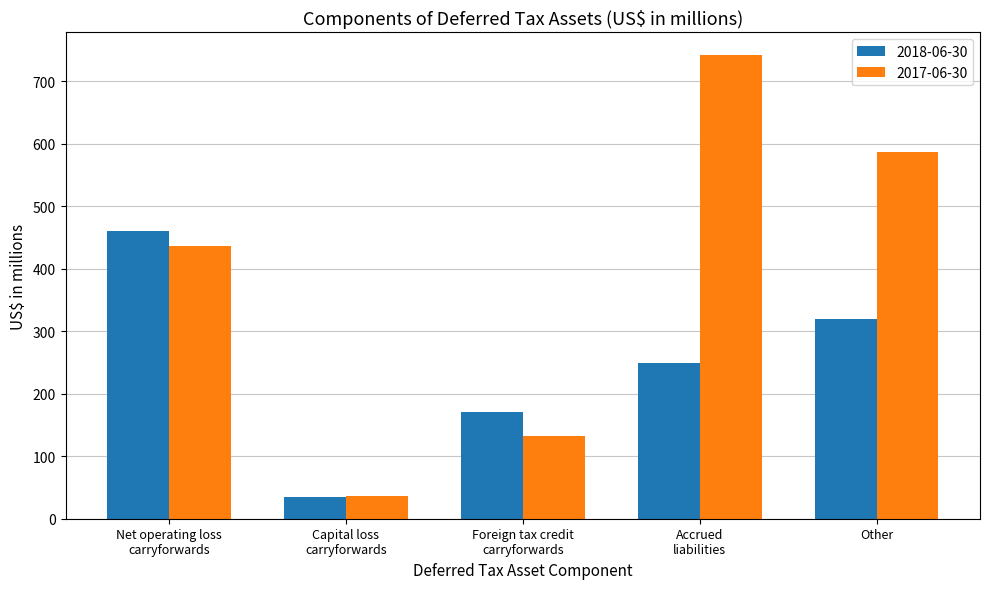

The 2017-06-30 series shows 36 at Capital loss
carryforwards. True or false?

True